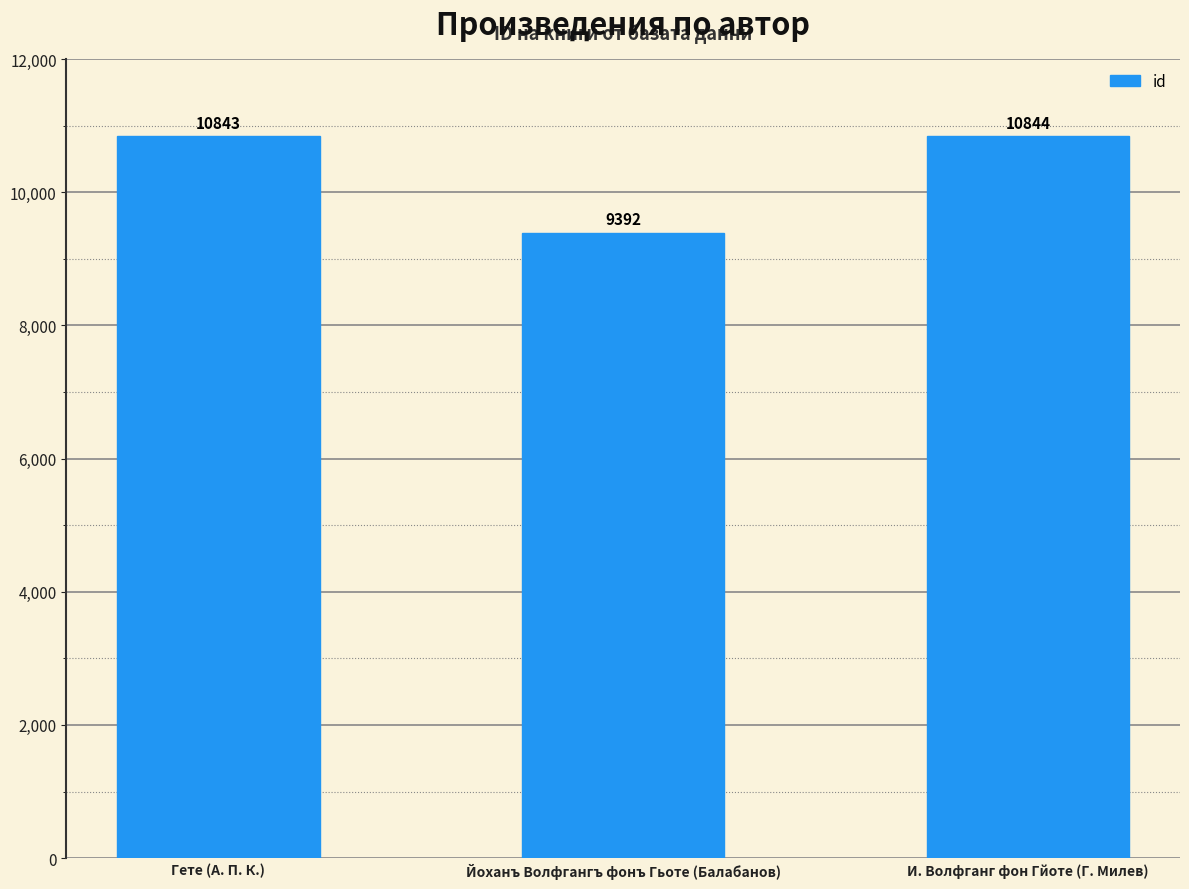

Reading left to right, extract all data points from this chart.

10843	9392	10844